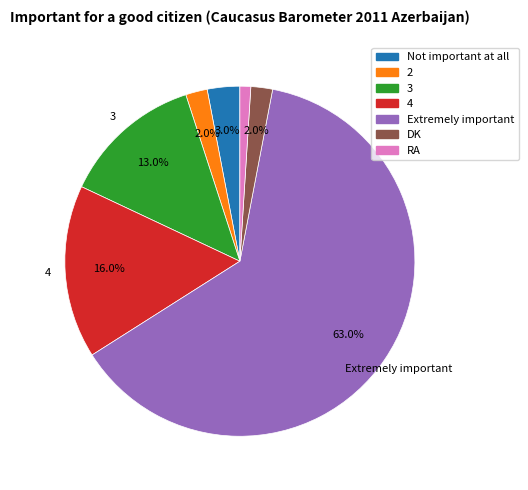

What percentage is the RA slice, to the nearest percent?

1%